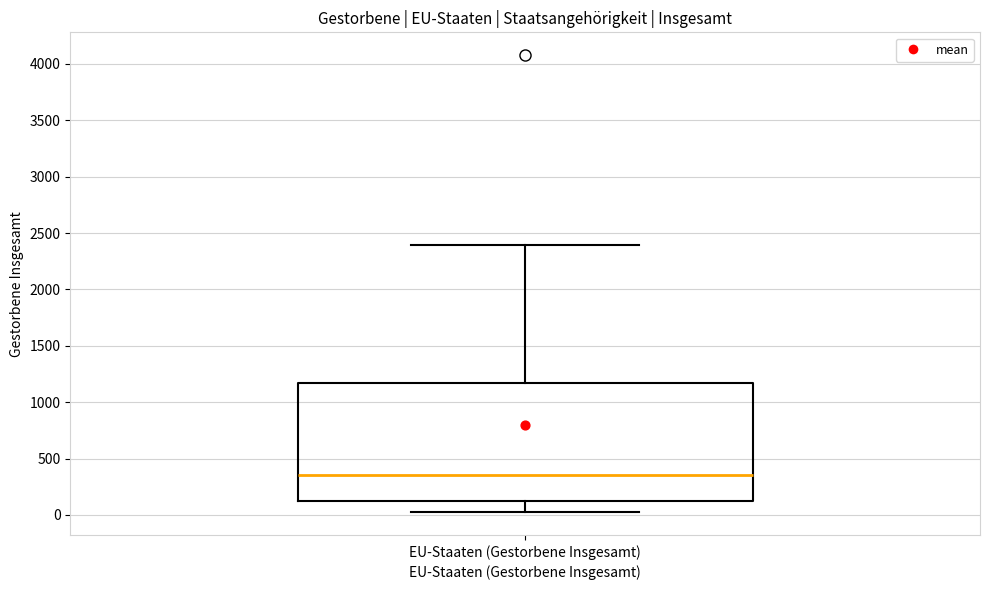

Where does the median line of the box for EU-Staaten (Gestorbene Insgesamt) sit on the y-axis? The values are not printed on the chart, so give them approximately, as read against the axis.

350